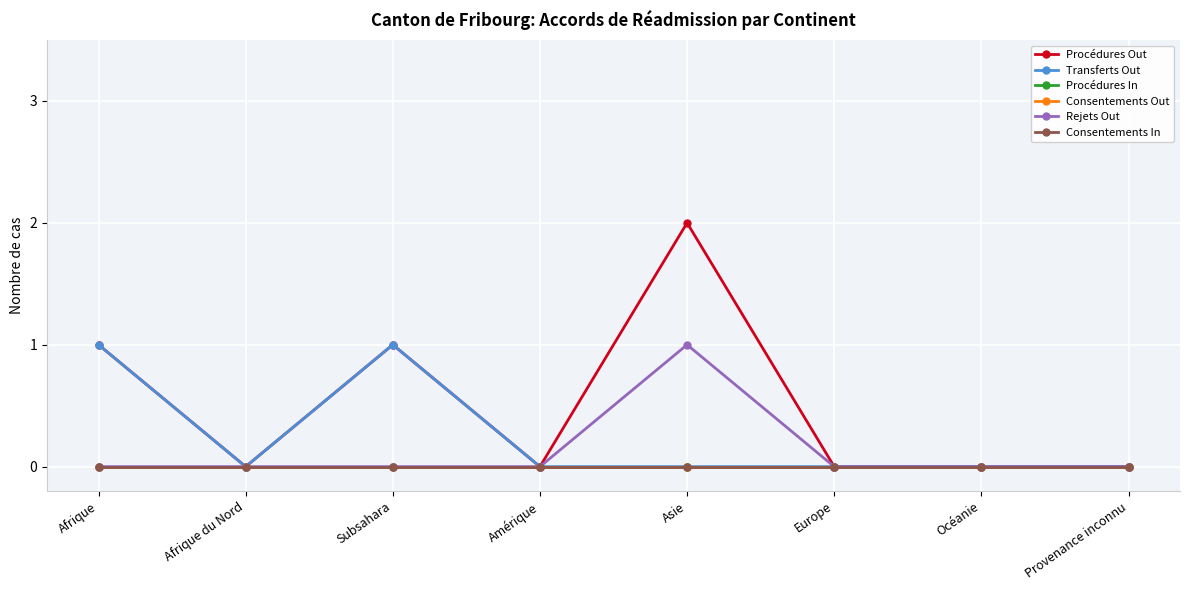

True or false: Consentements Out and Consentements In intersect in this chart.

False